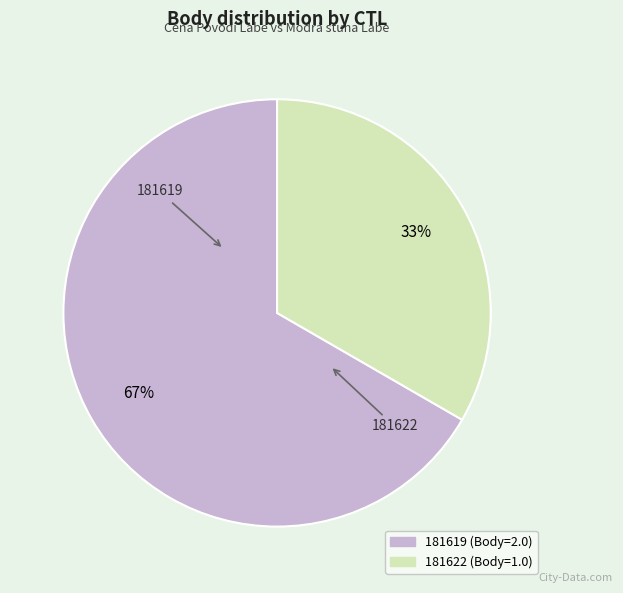

True or false: 181619 accounts for 56% of the total.

False